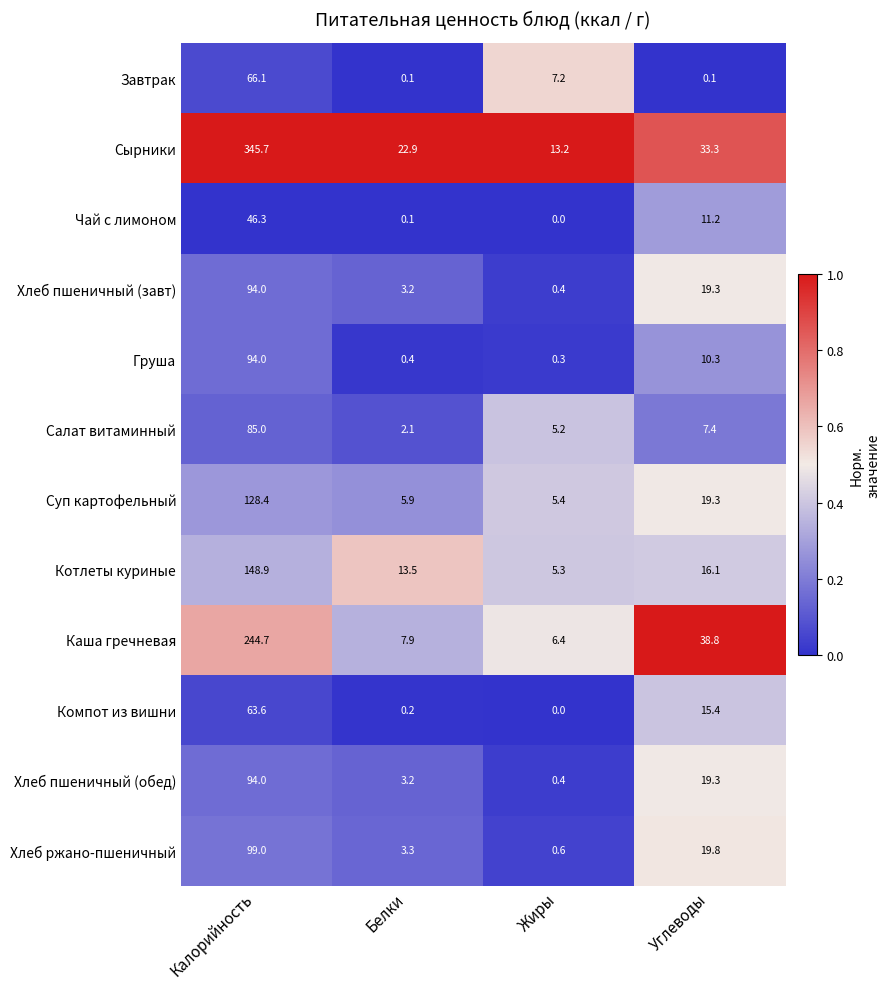

What is the difference between the highest and lowest values at Углеводы?

38.7